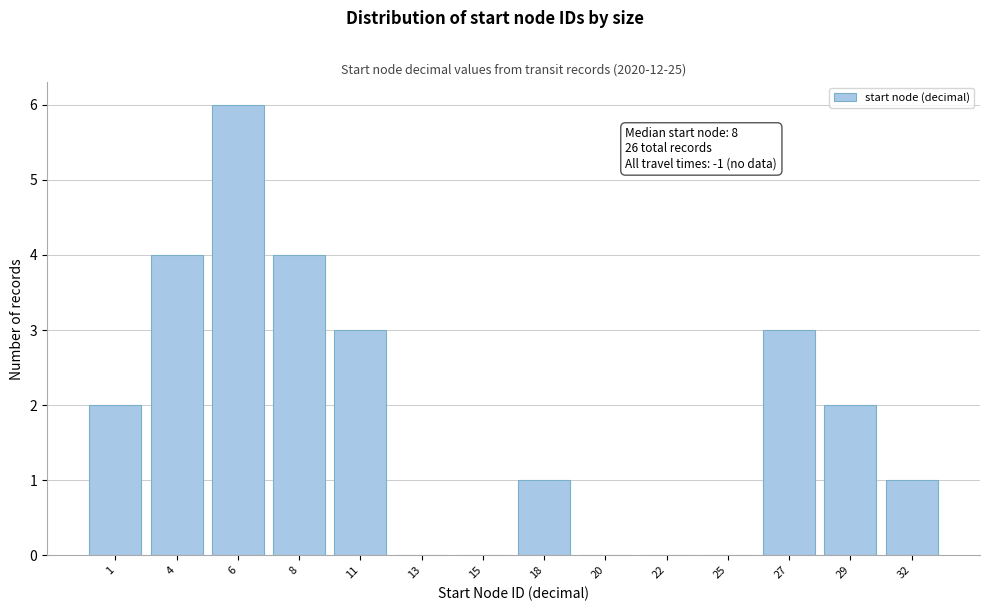

Reading left to right, extract all data points from this chart.

1=2	4=4	6=6	8=4	11=3	13=0	15=0	18=1	20=0	22=0	25=0	27=3	29=2	32=1